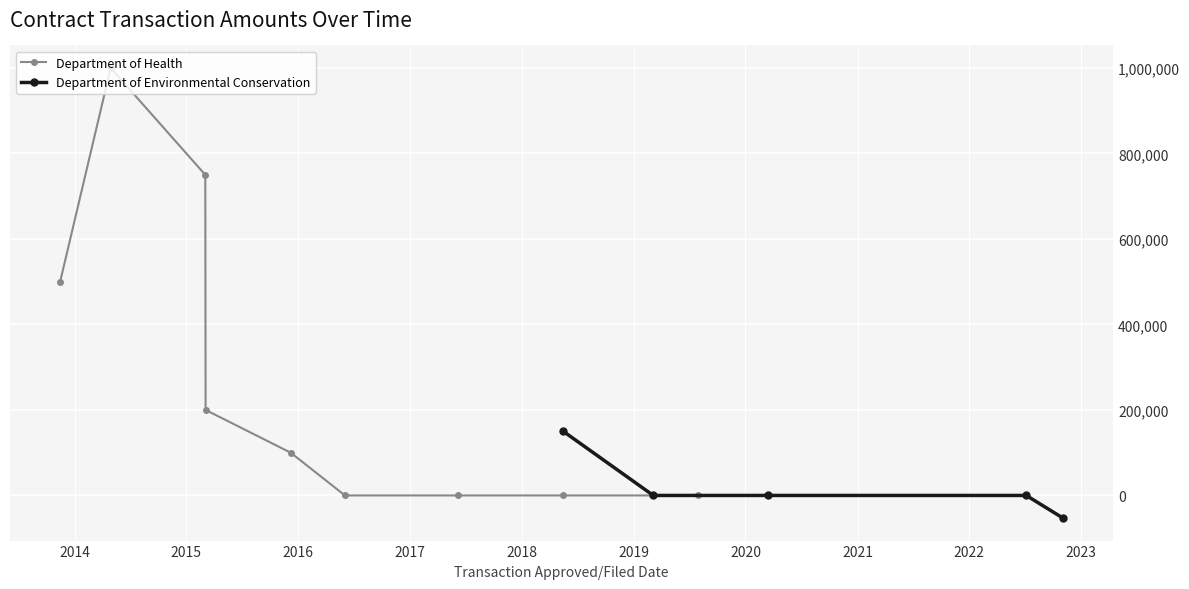

True or false: Department of Health has more than 2 points higher than both neighbors.

False